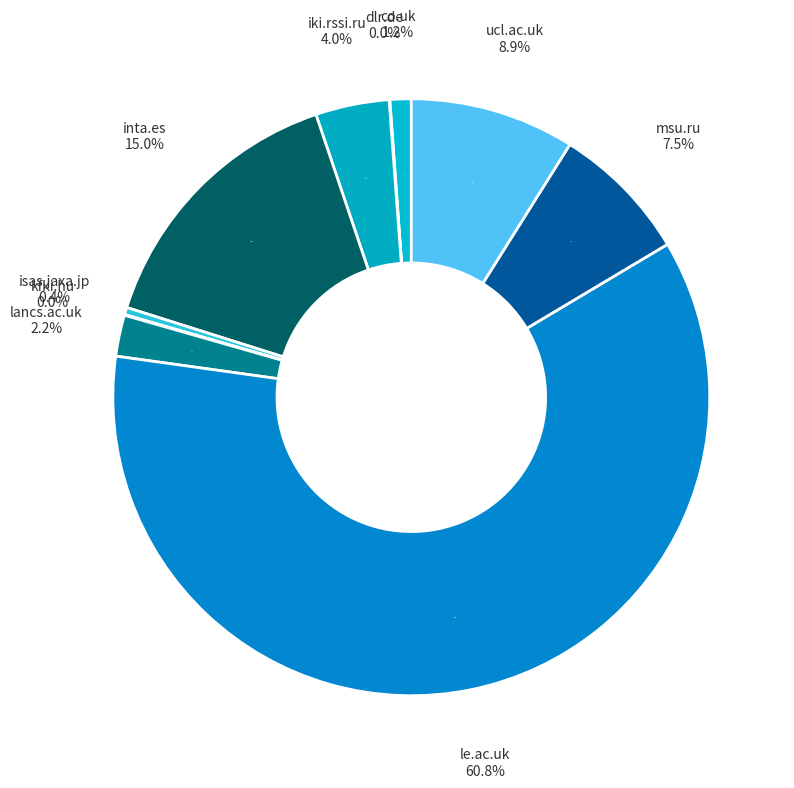

To the nearest percent, what is the combined percentage of isas.jaxa.jp and ucl.ac.uk?

9%